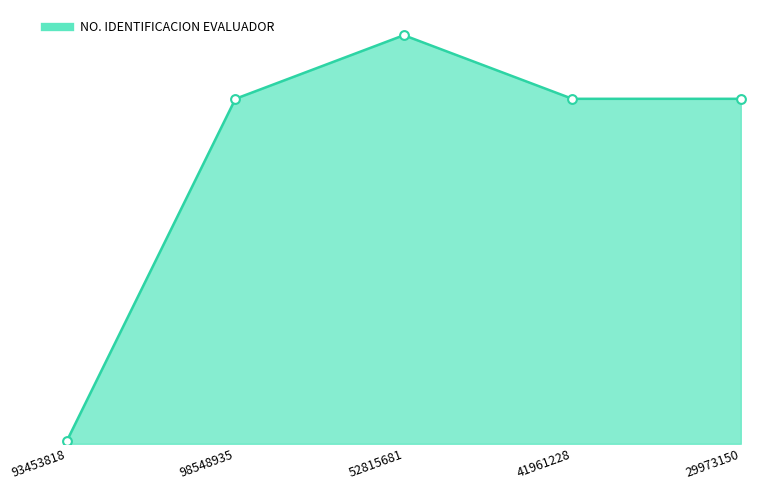

What is the ratio of the value at 98548935 to the value at 29973150?

1.0